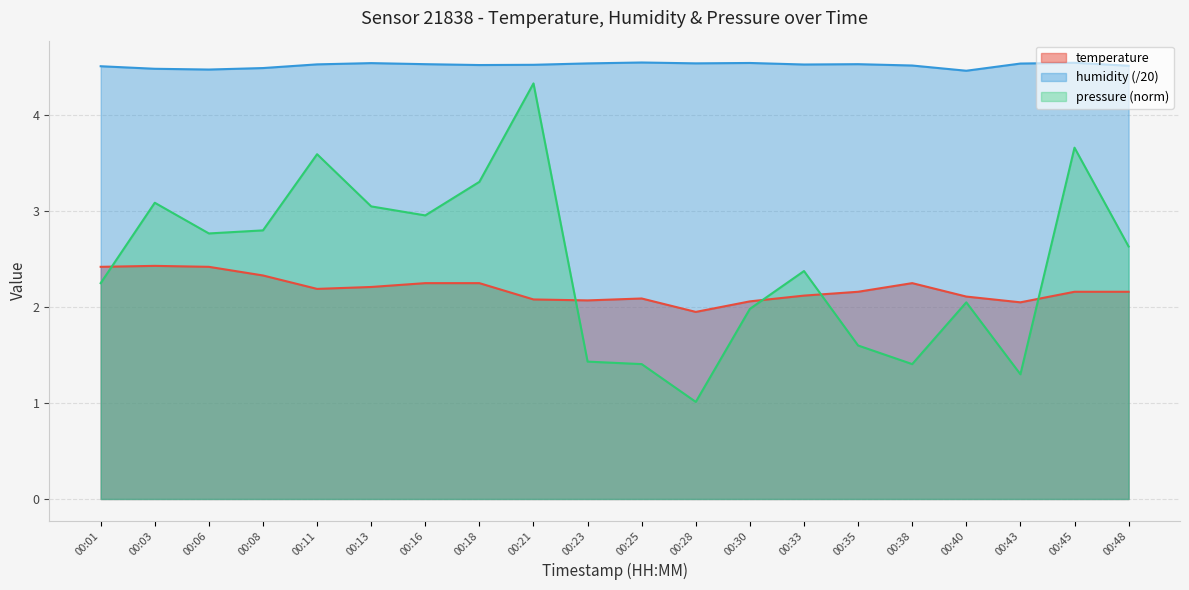

What is the sum of all pressure values?

49.0